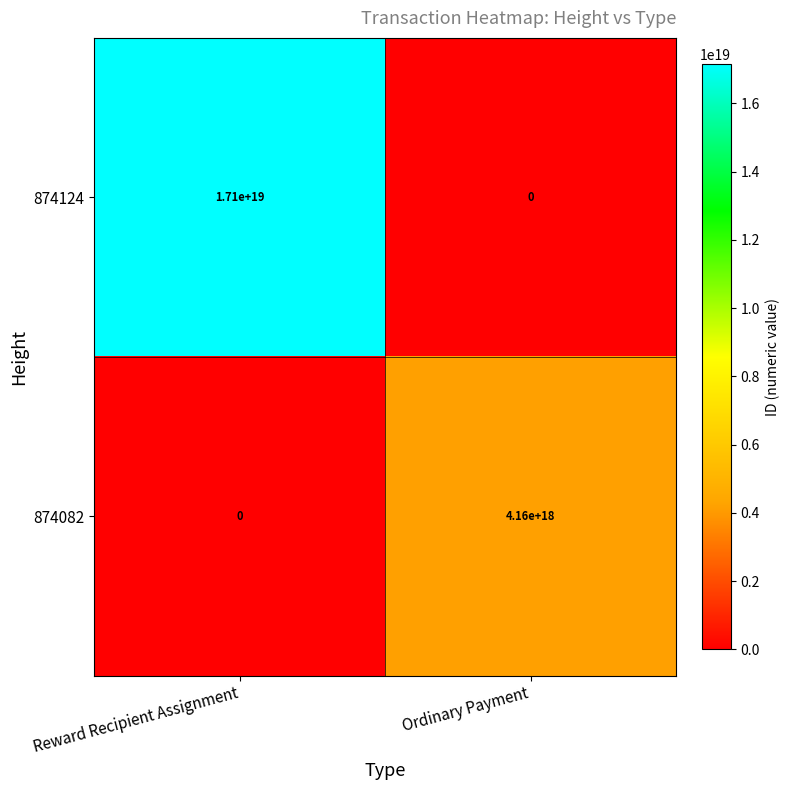

Rank the series by their average value, from lowest to highest.

874082, 874124